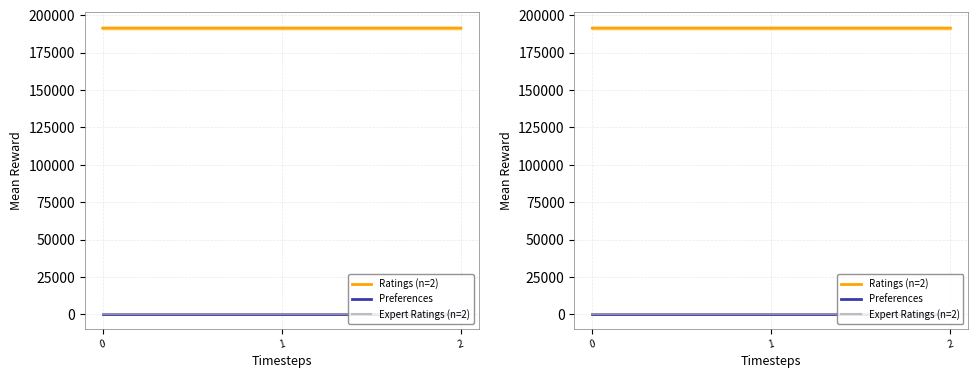

Reading right to left, transcribe all the data shown in this chart.

Ratings (n=2): 2=191385	1=191384	0=191383
Preferences: 2=60	1=60	0=60
Expert Ratings (n=2): 2=1	1=1	0=1